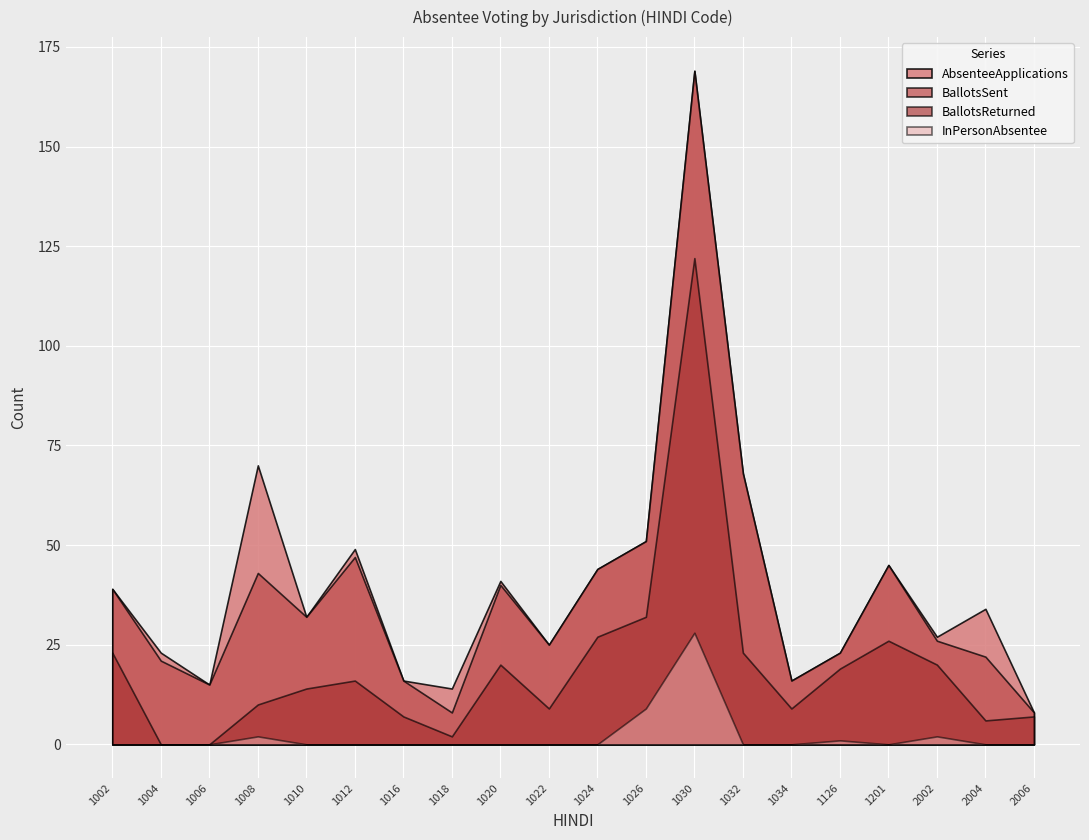

Reading left to right, list all the values displayed in this chart.

AbsenteeApplications: 39	23	15	70	32	49	16	14	41	25	44	51	169	68	16	23	45	27	34	8
BallotsSent: 39	21	15	43	32	47	16	8	40	25	44	51	169	68	16	23	45	26	22	8
BallotsReturned: 23	0	0	10	14	16	7	2	20	9	27	32	122	23	9	19	26	20	6	7
InPersonAbsentee: 0	0	0	2	0	0	0	0	0	0	0	9	28	0	0	1	0	2	0	0